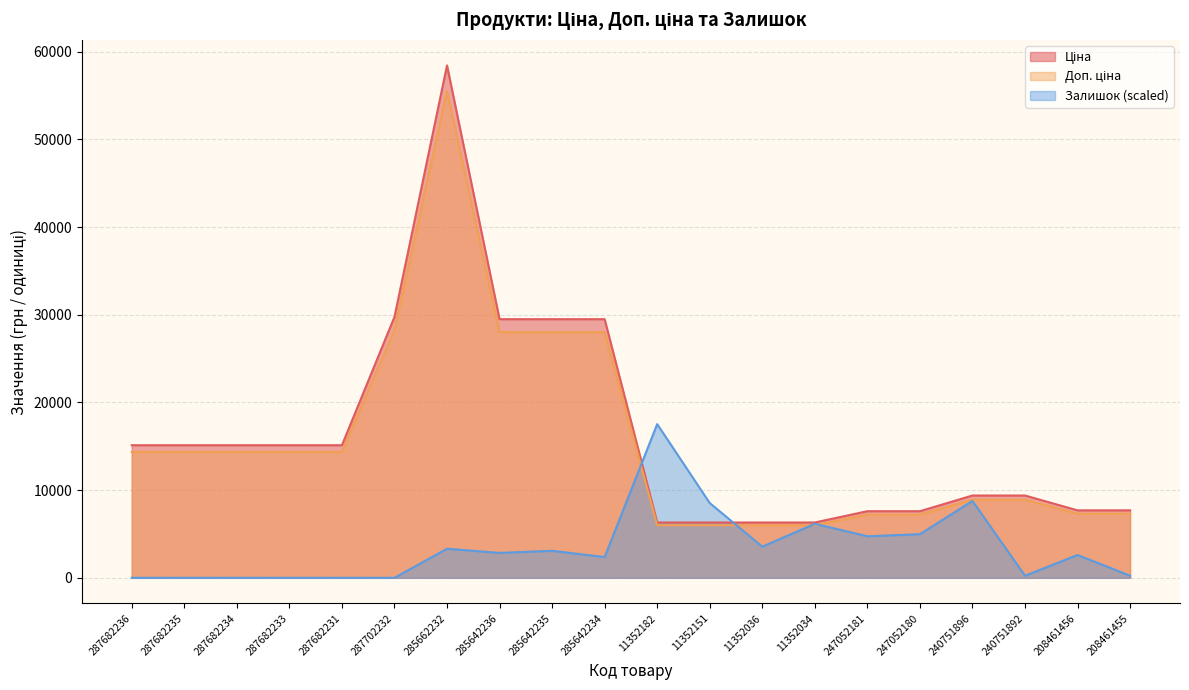

At which category does Залишок reach its first local peak?

285662232